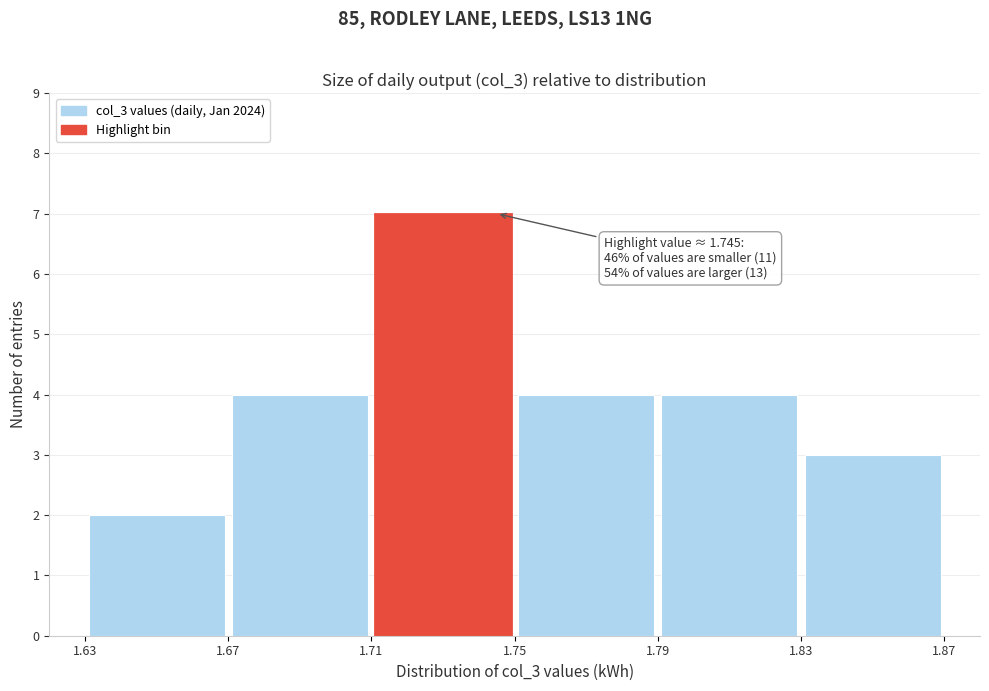

Which range on the x-axis has the tallest bar?

1.71 to 1.75